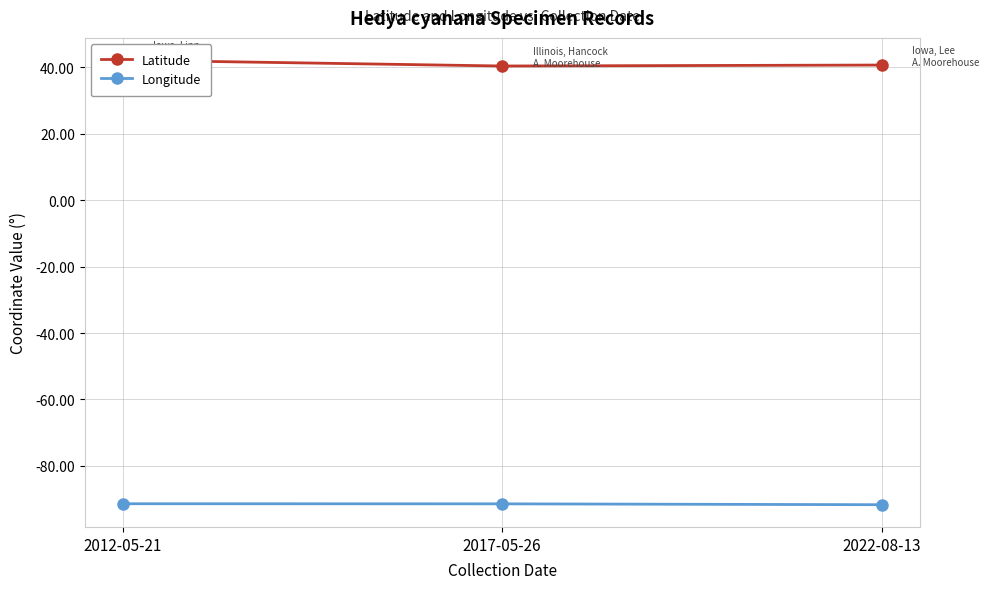

What is the value of the Longitude point at the 2nd from the left?

-91.4